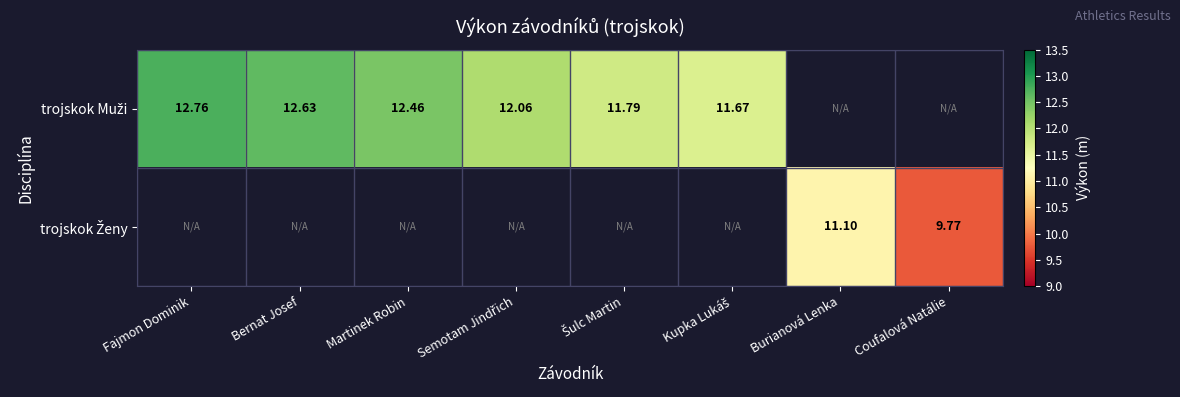

Count the number of data series in this chart.

2